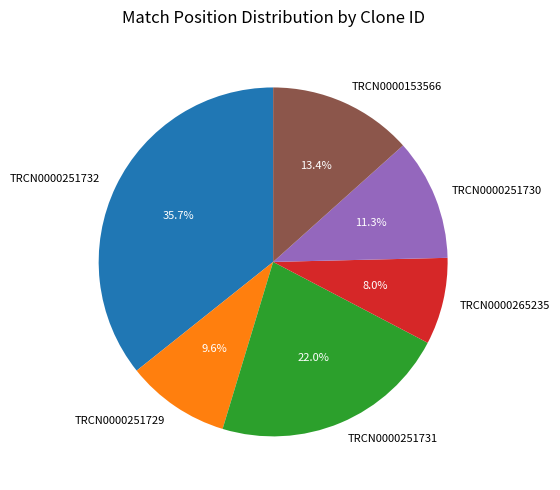

Do TRCN0000251730 and TRCN0000153566 together represent more than half of the pie?

No